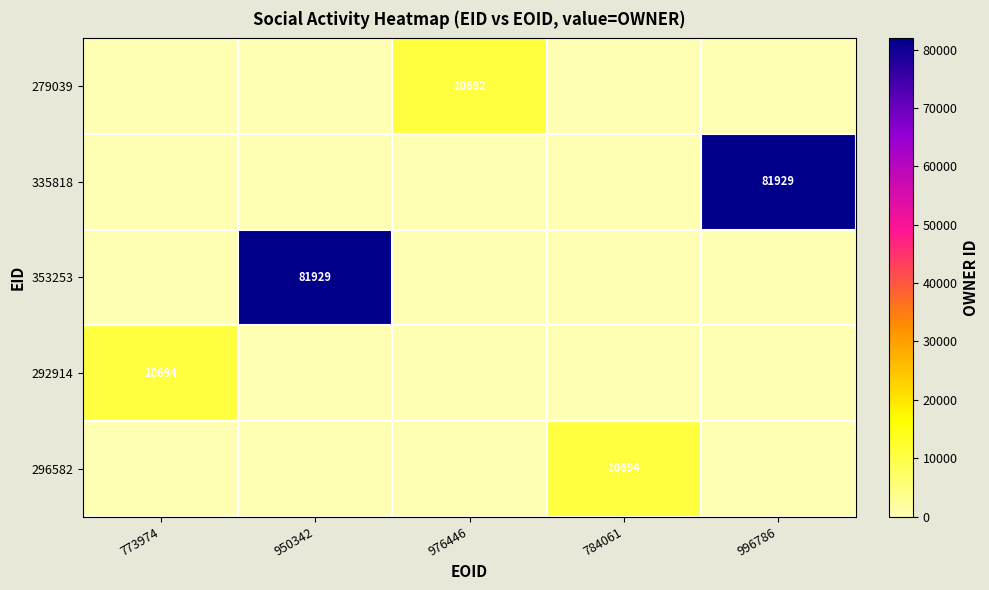

Is it true that 335818 equals 81929 at 996786?

True